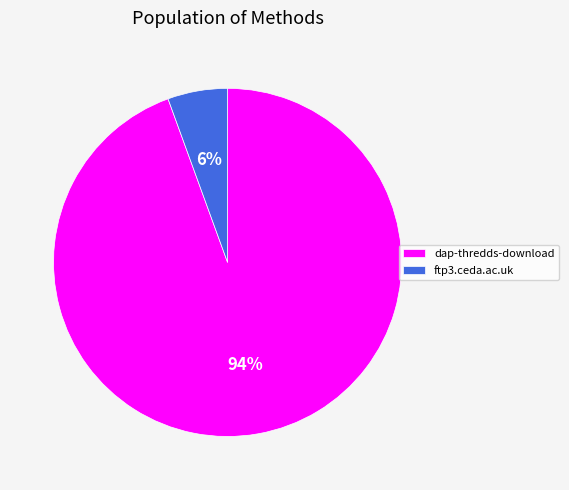

Does dap-thredds-download account for over 50% of the chart?

Yes